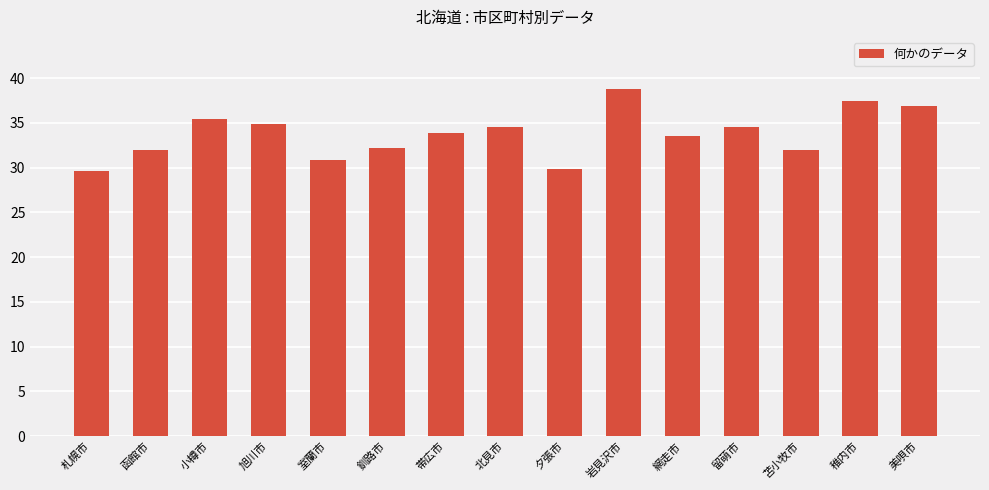

Which category has the highest value across all series?

岩見沢市